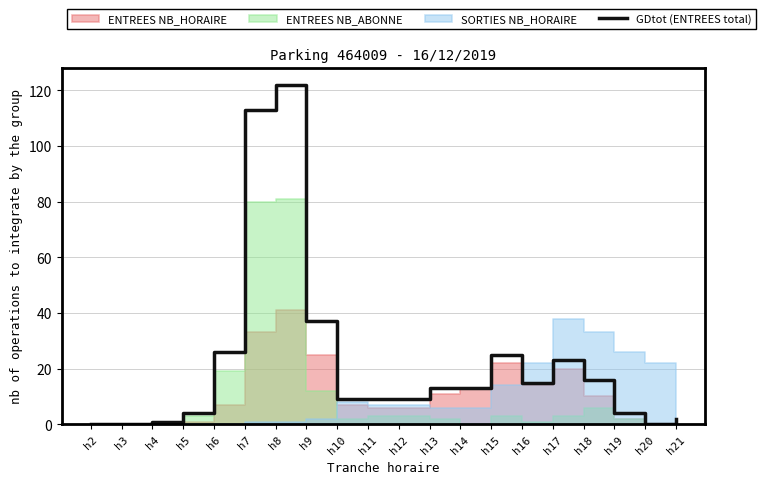

Which label corresponds to the largest value in the chart?

h8